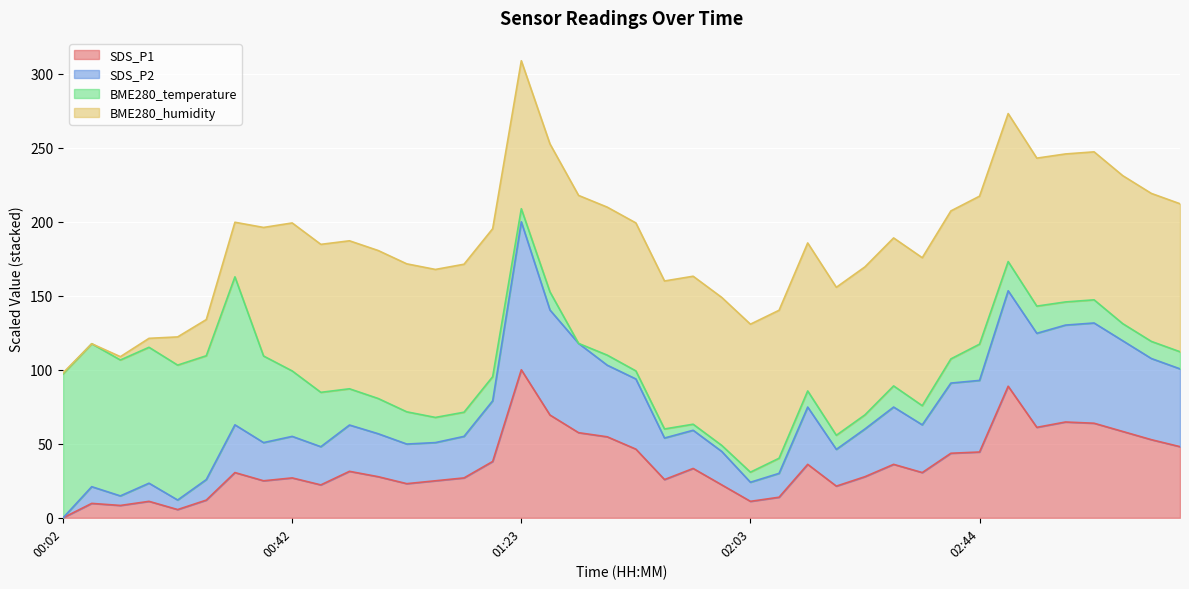

At which category is the sum across all series the highest?

01:23